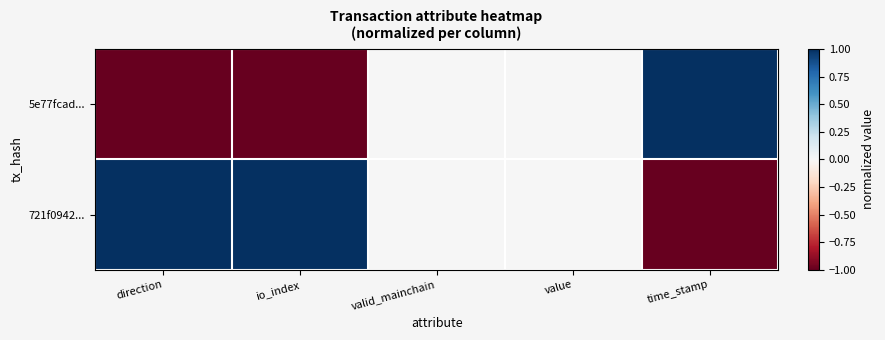

Reading right to left, extract all data points from this chart.

5e77fcad...: time_stamp=1	value=0	valid_mainchain=0	io_index=-1	direction=-1
721f0942...: time_stamp=-1	value=0	valid_mainchain=0	io_index=1	direction=1